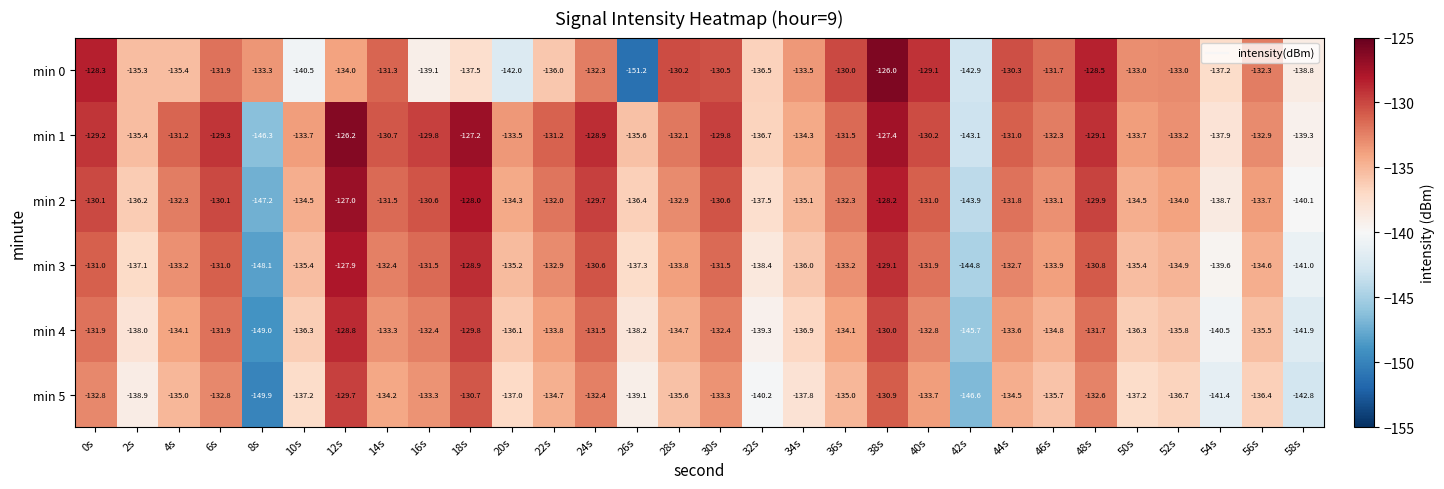

At which category is the sum across all series the highest?

38s